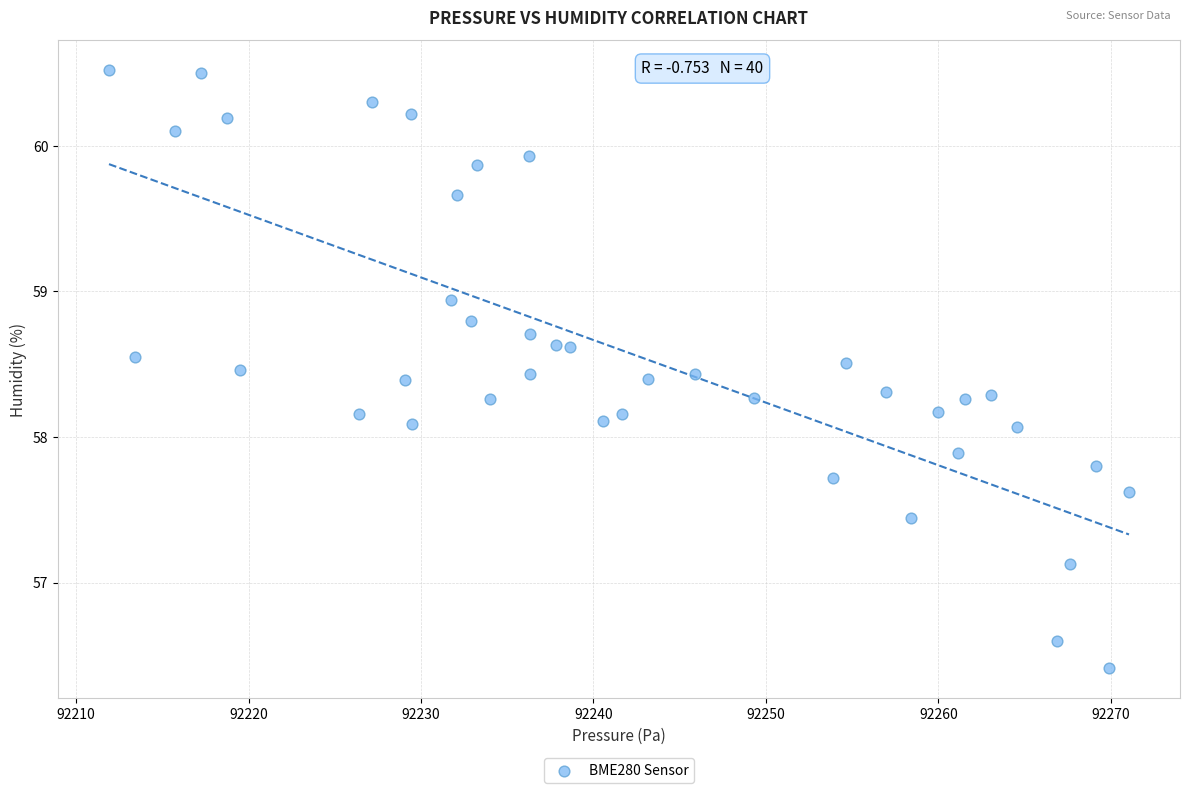

What is the range of X values (max minus min)?

59.1